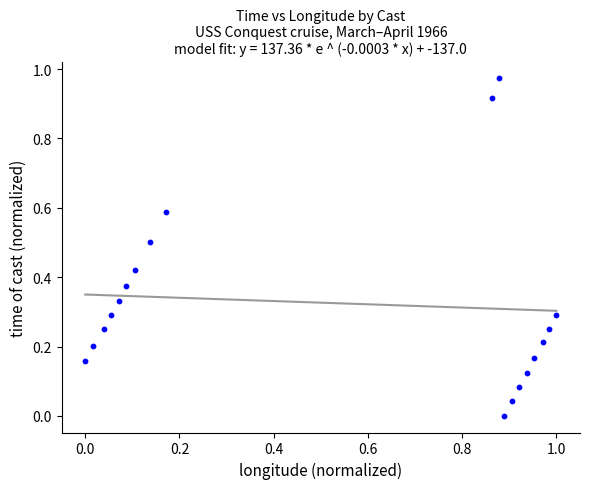

How many data points are displayed?

19